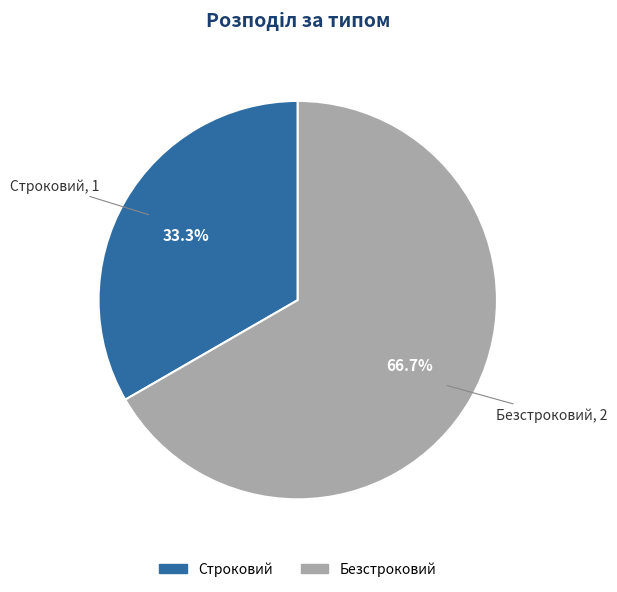

Is it true that Строковий is 19% of the pie?

False